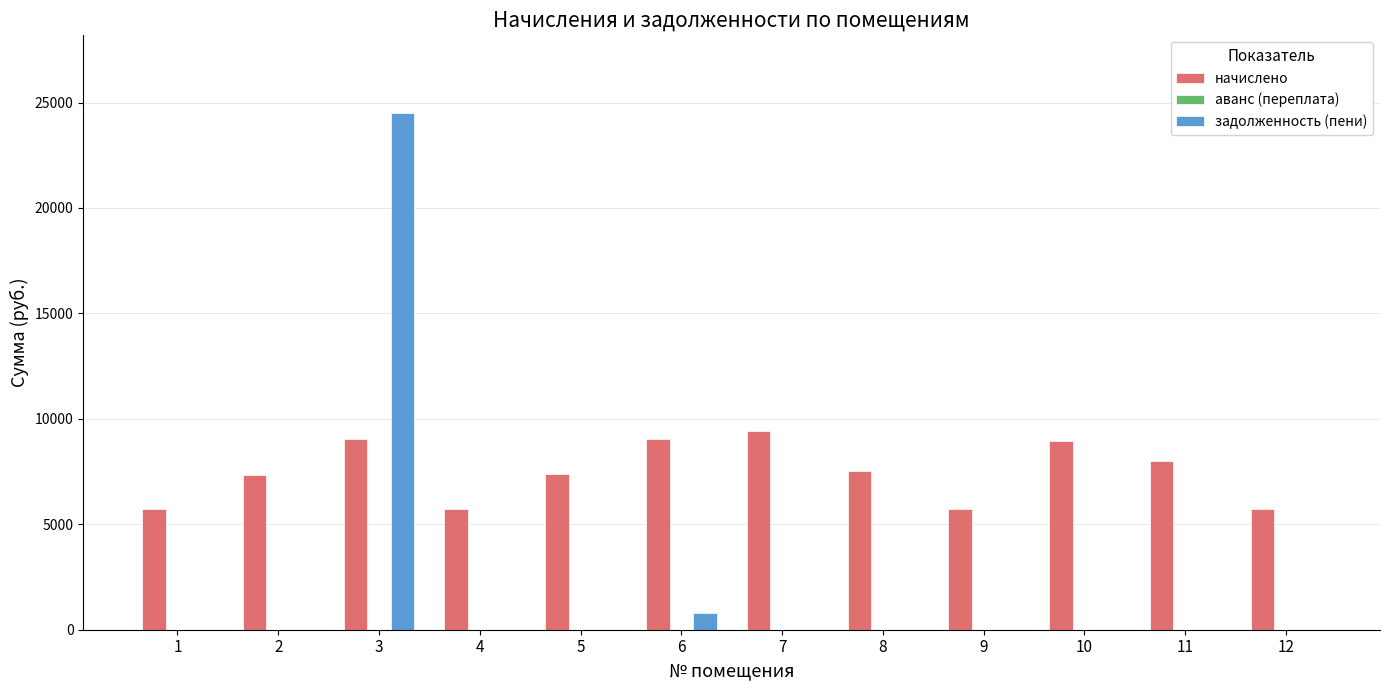

Between 3 and 12, which series saw the biggest shift?

задолженность (пени)